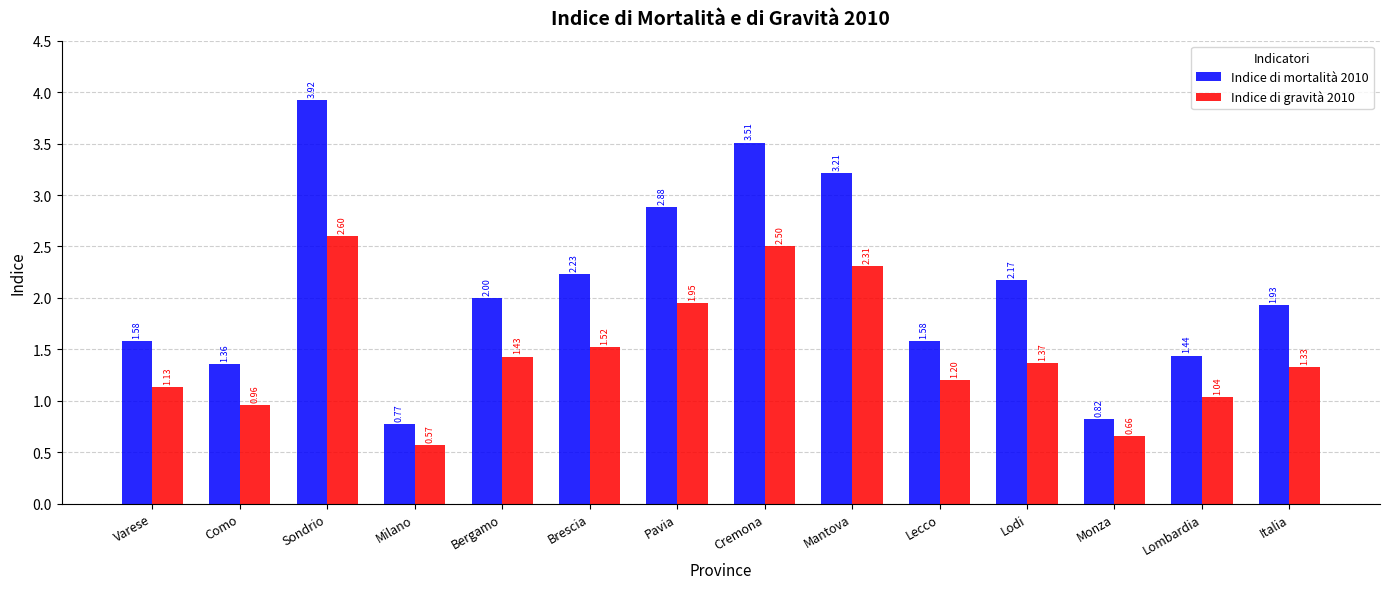

What is the spread (max minus min) of values at Milano?

0.2